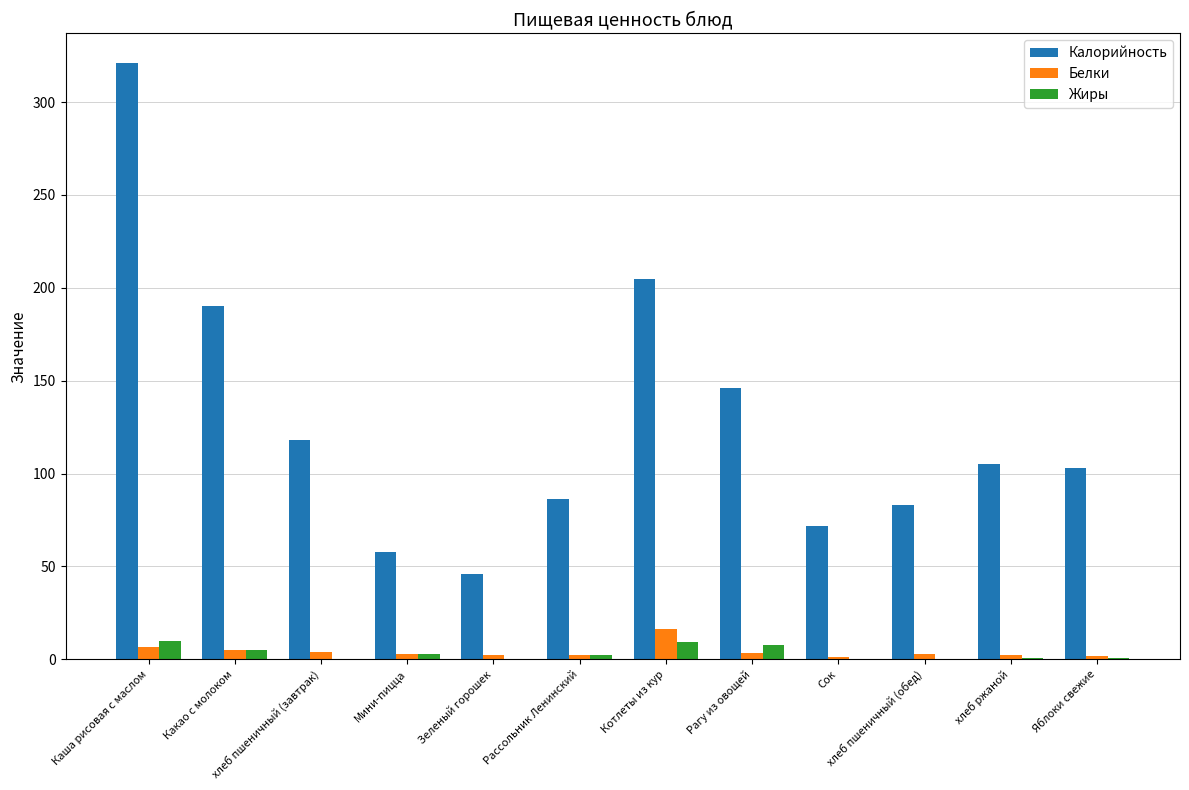

Which series changed the most between Зеленый горошек and хлеб ржаной?

Калорийность